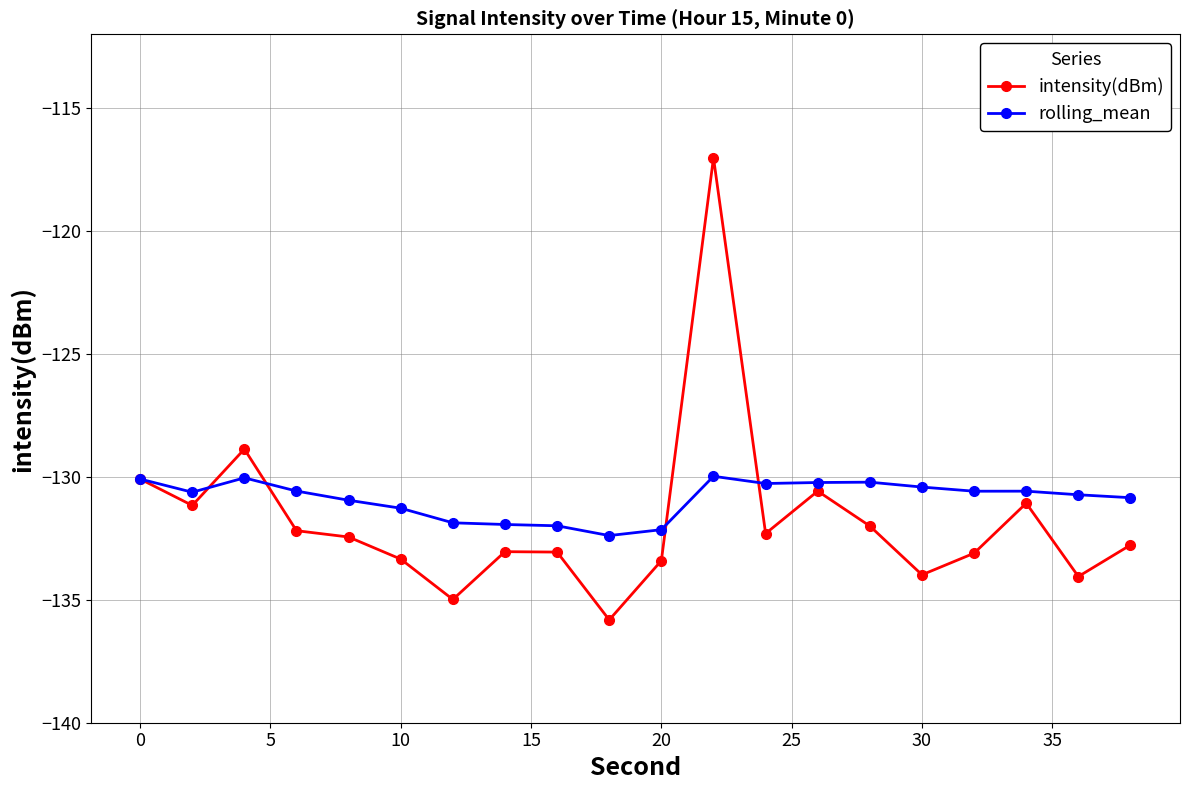

What is the value of the intensity(dBm) point at the 11th from the left?

-133.4